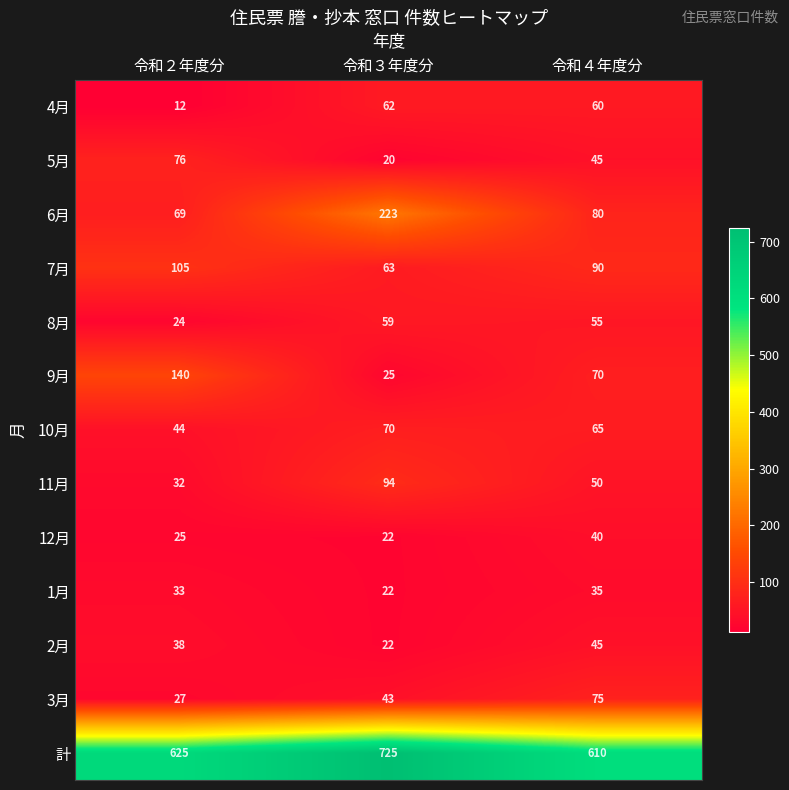

List the series in order of their peak value, lowest first.

1月, 12月, 2月, 8月, 4月, 10月, 3月, 5月, 11月, 7月, 9月, 6月, 計